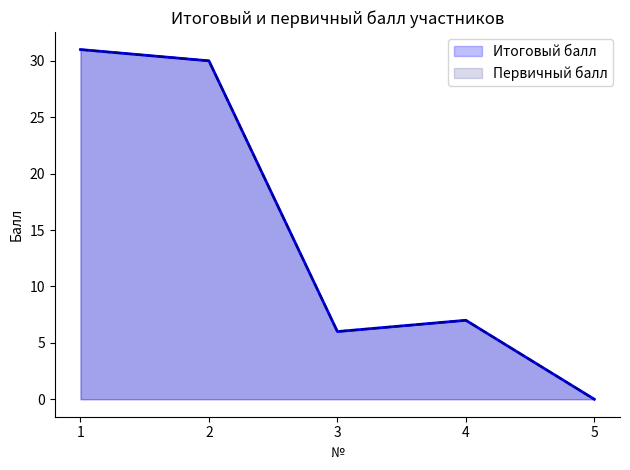

In Первичный балл, how many points are lower than both neighbors (excluding endpoints)?

1